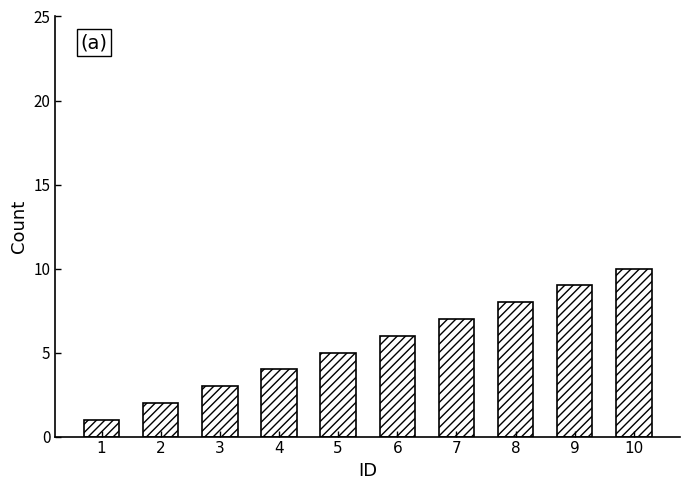

List the labels in order of value, largest first.

10, 9, 8, 7, 6, 5, 4, 3, 2, 1